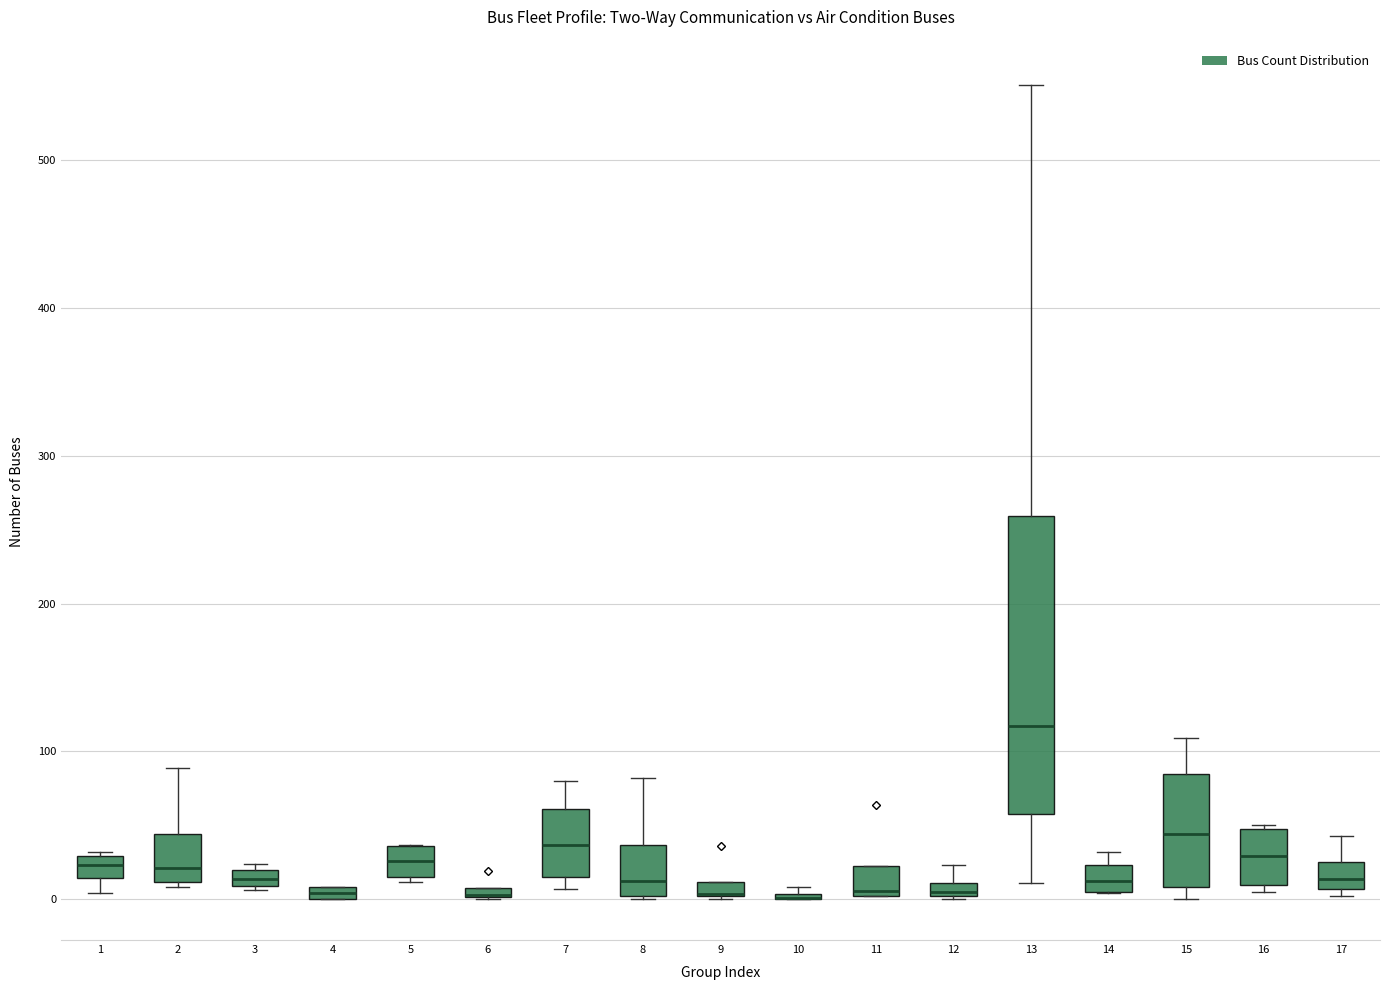

Where is the upper edge of the box at x = 3 on the y-axis? The values are not printed on the chart, so give them approximately, as read against the axis.

20